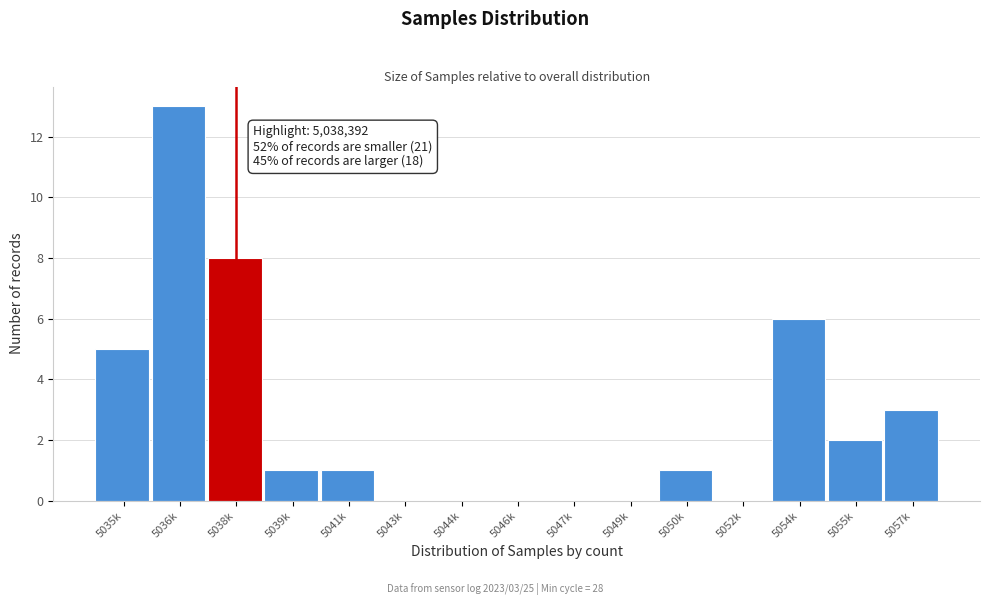

Reading left to right, transcribe all the data shown in this chart.

5035k=5	5036k=13	5038k=8	5039k=1	5041k=1	5043k=0	5044k=0	5046k=0	5047k=0	5049k=0	5050k=1	5052k=0	5054k=6	5055k=2	5057k=3